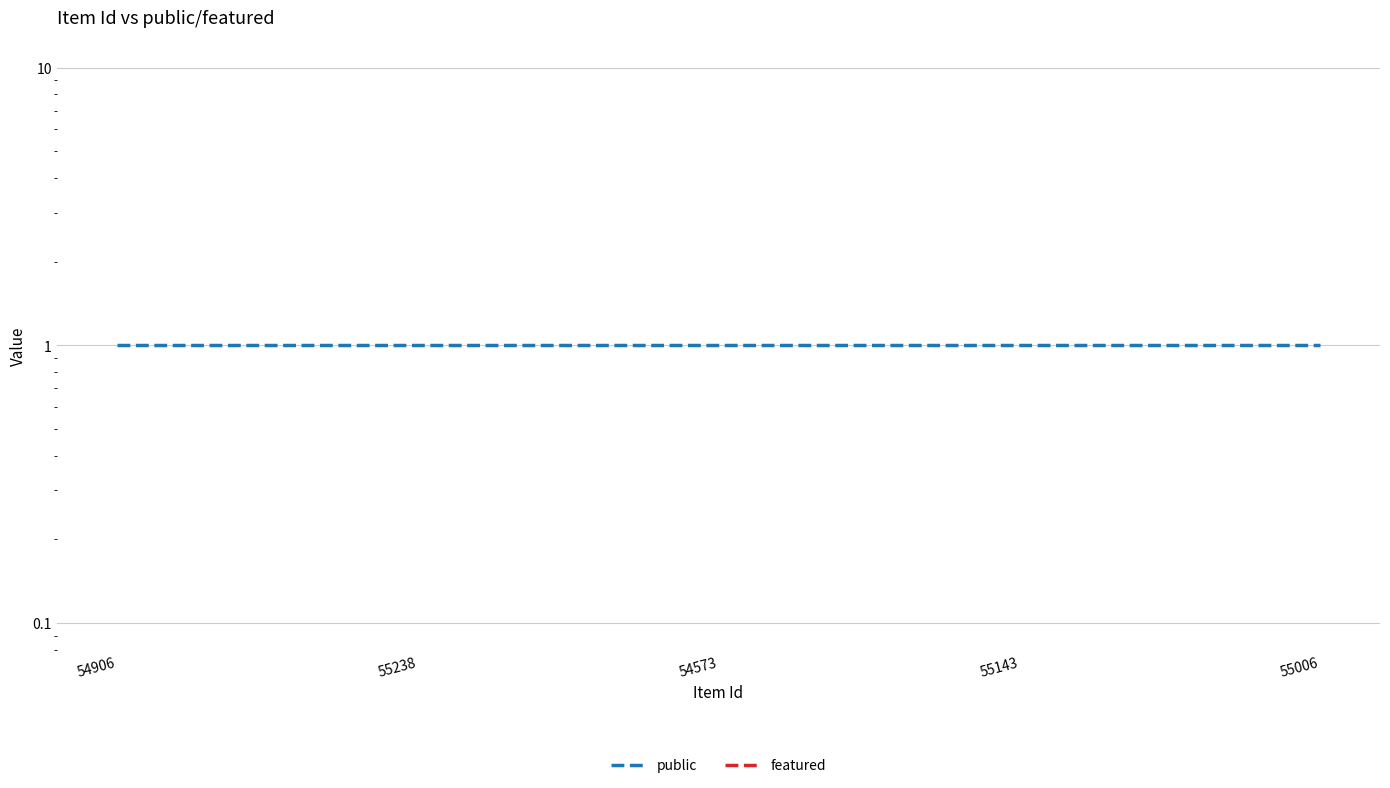

What is the label of the 1st point from the left?

54906